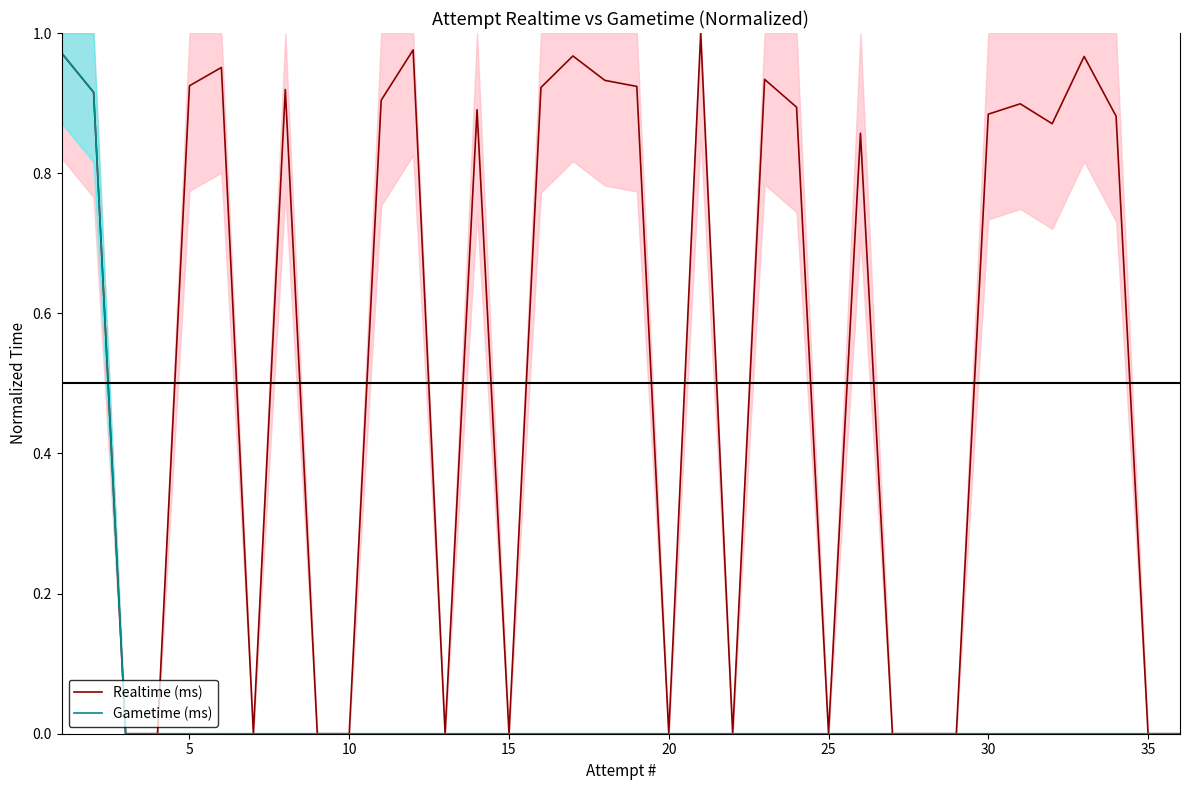

How many distinct data groups are displayed?

2